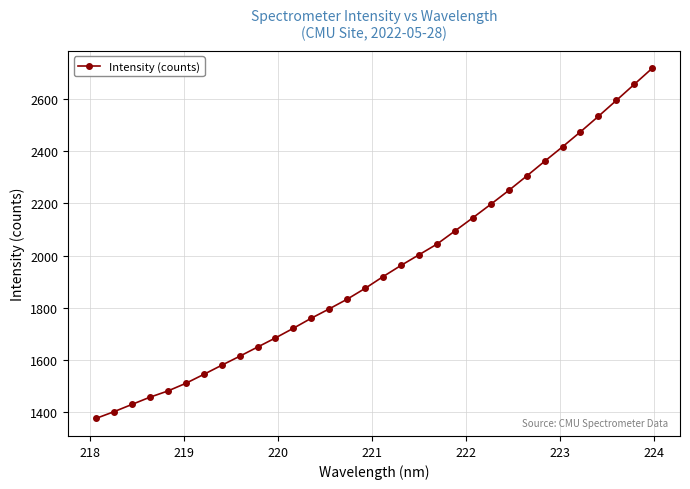

True or false: there are more than 2 points higher than both neighbors.

False